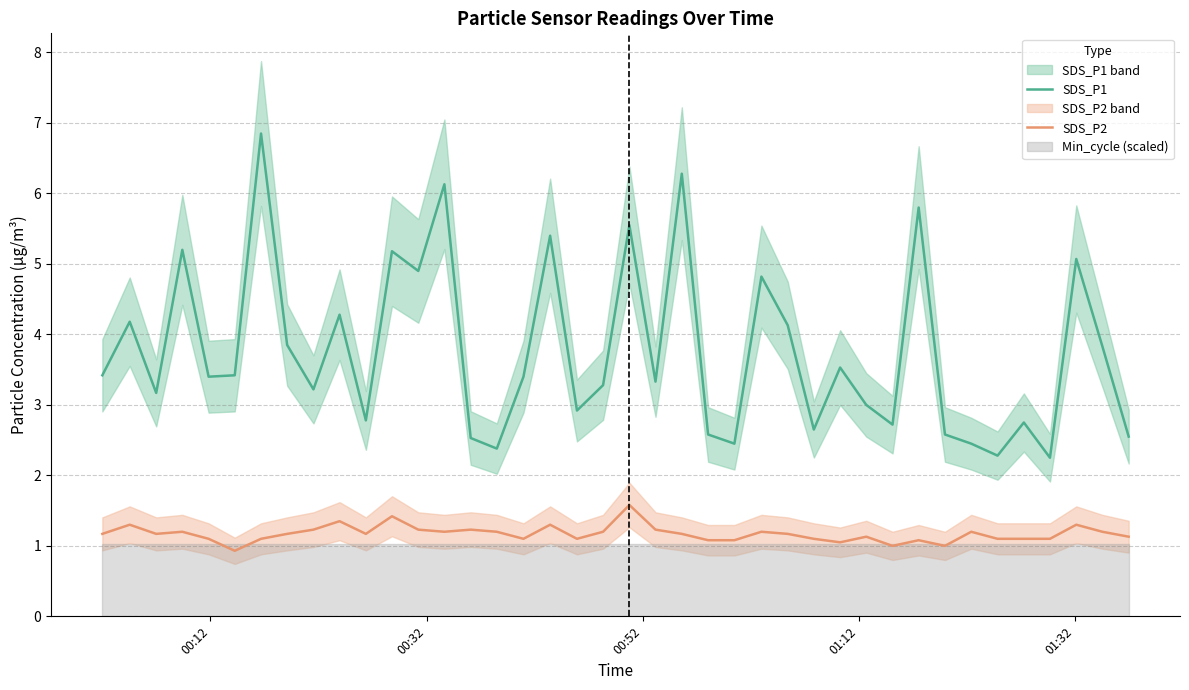

What is the difference between the second highest and second lowest values in the SDS_P2 series?

0.4